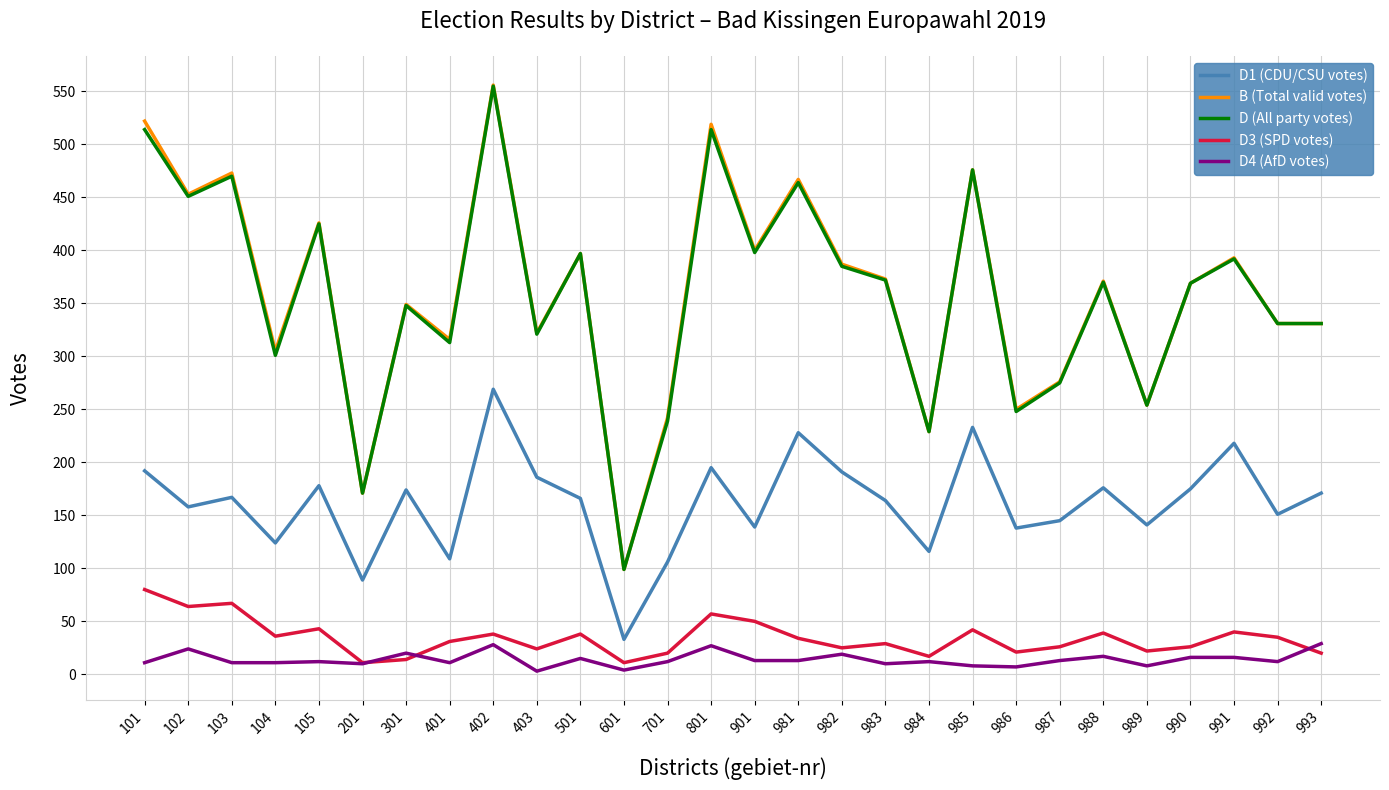

Where is the first local maximum for D4 (AfD votes)?

102